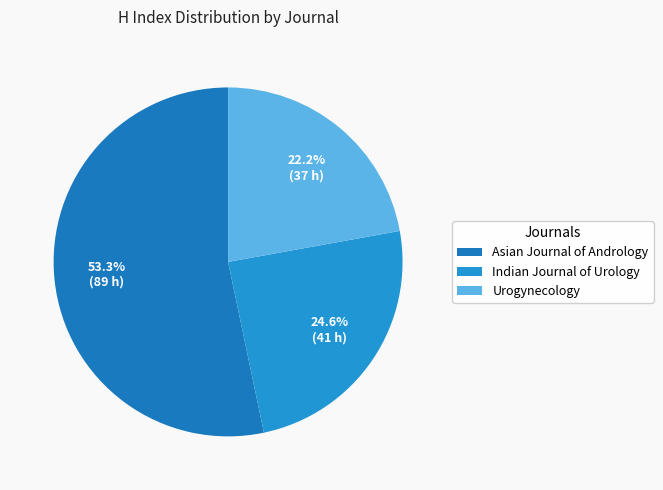

What is the ratio of the value at Indian Journal of Urology to the value at Urogynecology?

1.1